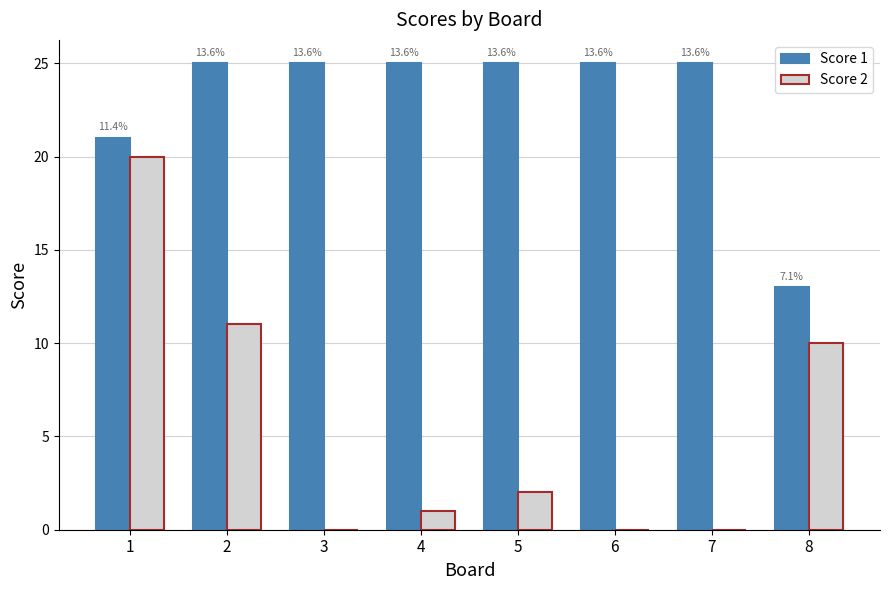

Which series has the largest range (max minus min)?

Score 2